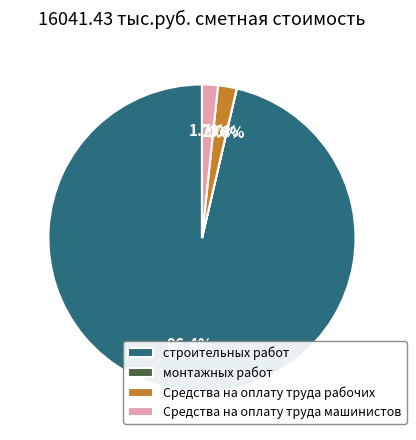

What is the largest slice in the pie chart?

строительных работ